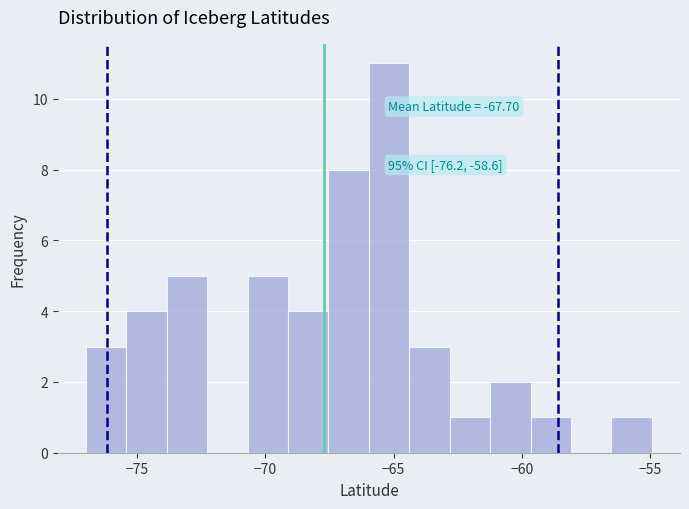

Around what value on the x-axis is the tallest bar? Give the approximate position of its centre, as read against the axis.

-65.0